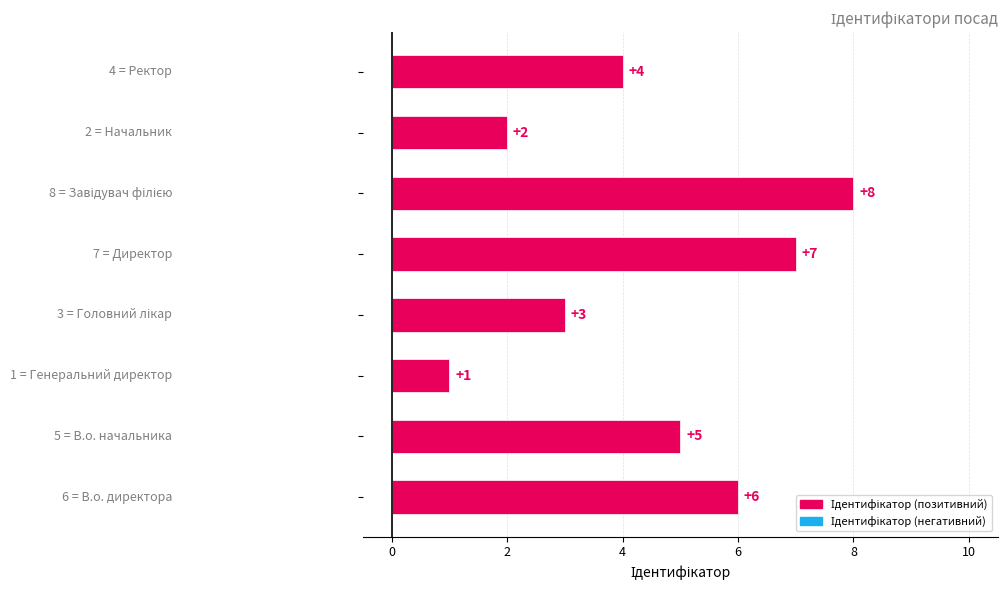

Is it true that the value at В.о. директора is 6?

True